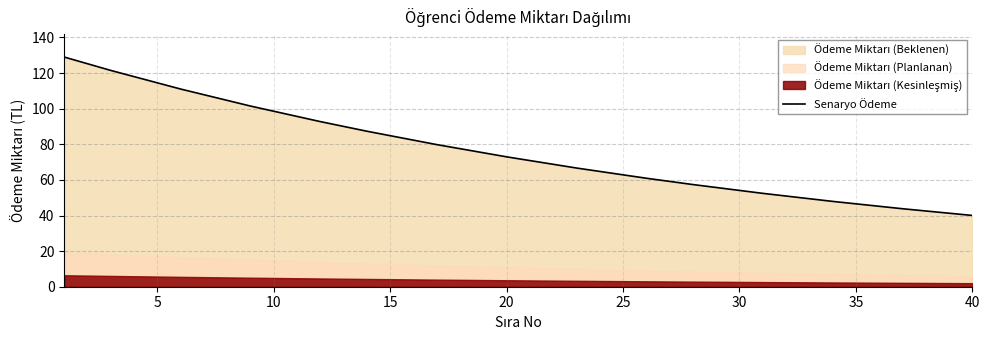

What is the change in value from 25 to 30?

-7.5